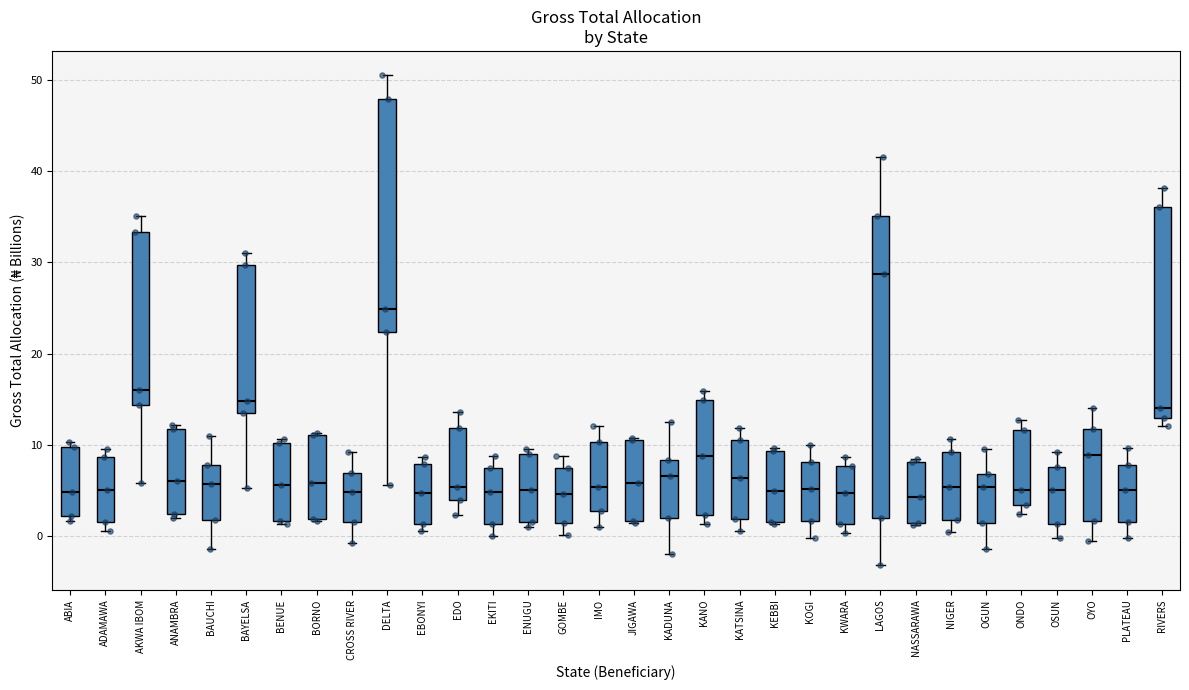

Which box is the tallest, from its lower edge to its upper edge?

LAGOS